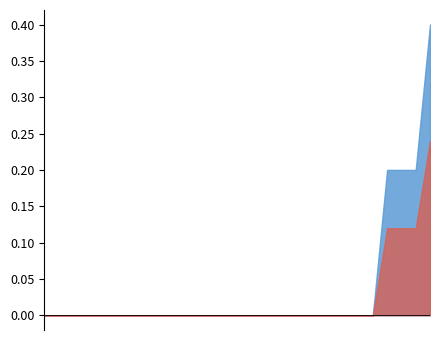

The chart shows a value of 0.2 at 2017-02-08. True or false?

False